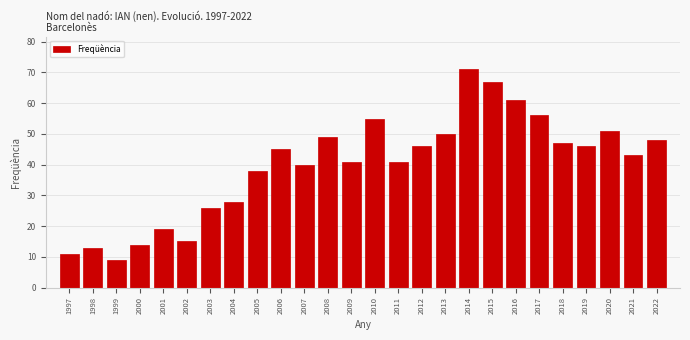

Reading right to left, what are all the values shown in this chart?

2022=48	2021=43	2020=51	2019=46	2018=47	2017=56	2016=61	2015=67	2014=71	2013=50	2012=46	2011=41	2010=55	2009=41	2008=49	2007=40	2006=45	2005=38	2004=28	2003=26	2002=15	2001=19	2000=14	1999=9	1998=13	1997=11